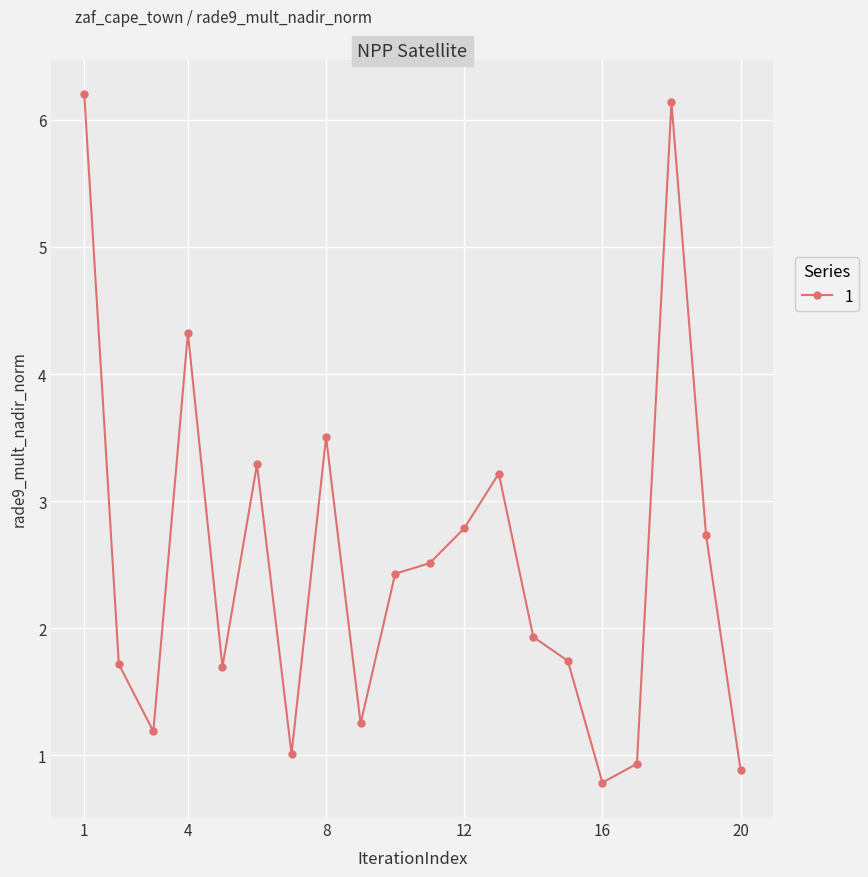

Reading left to right, extract all data points from this chart.

6.2	1.7	1.2	4.3	1.7	3.3	1.0	3.5	1.3	2.4	2.5	2.8	3.2	1.9	1.7	0.8	0.9	6.1	2.7	0.9